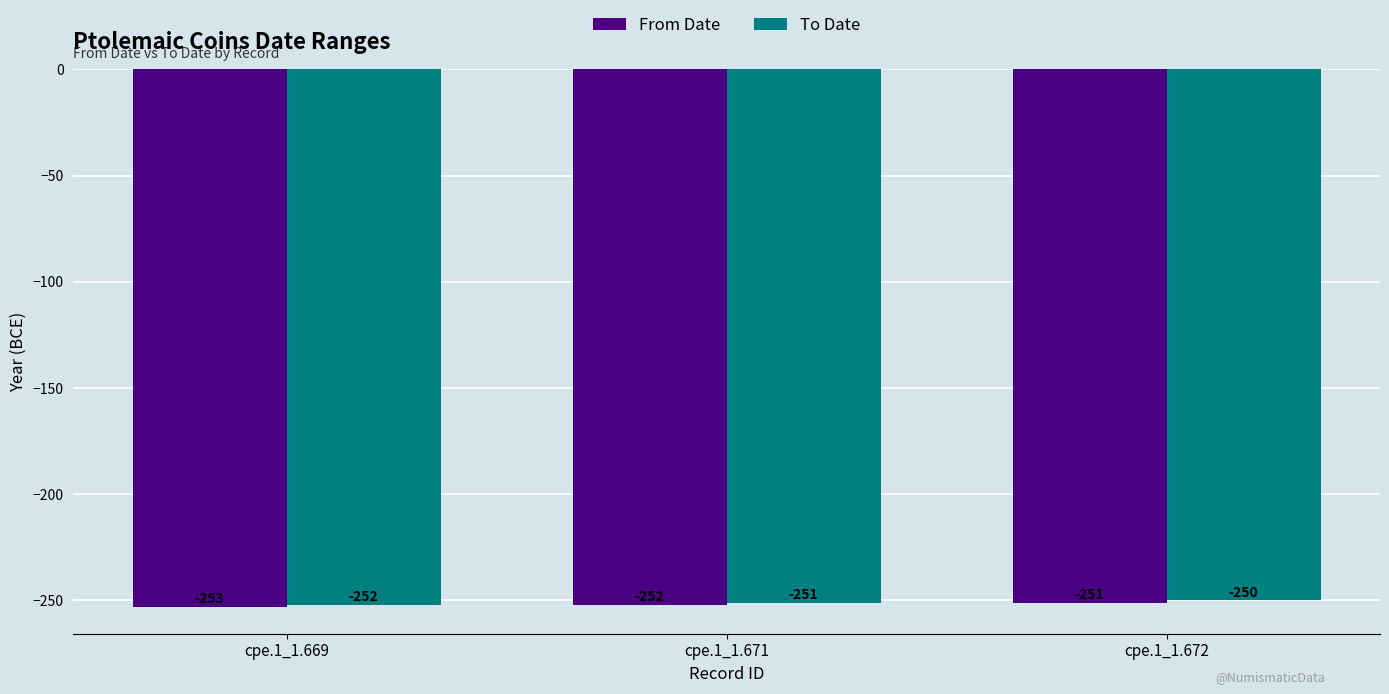

Are the bars horizontal?

No